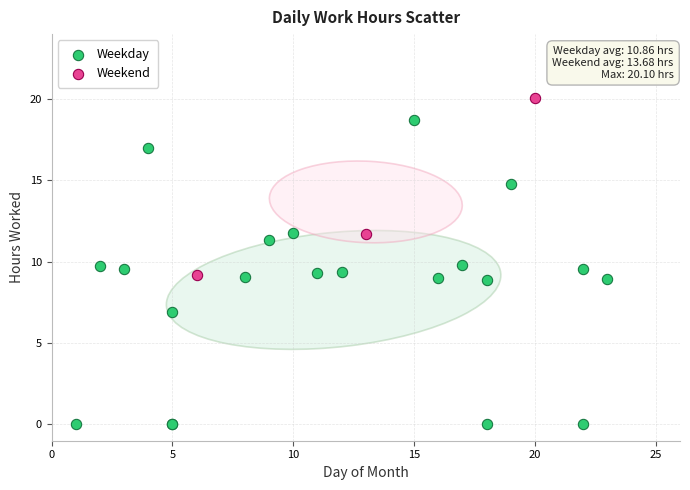

Which series has the widest spread of Y values?

Weekday